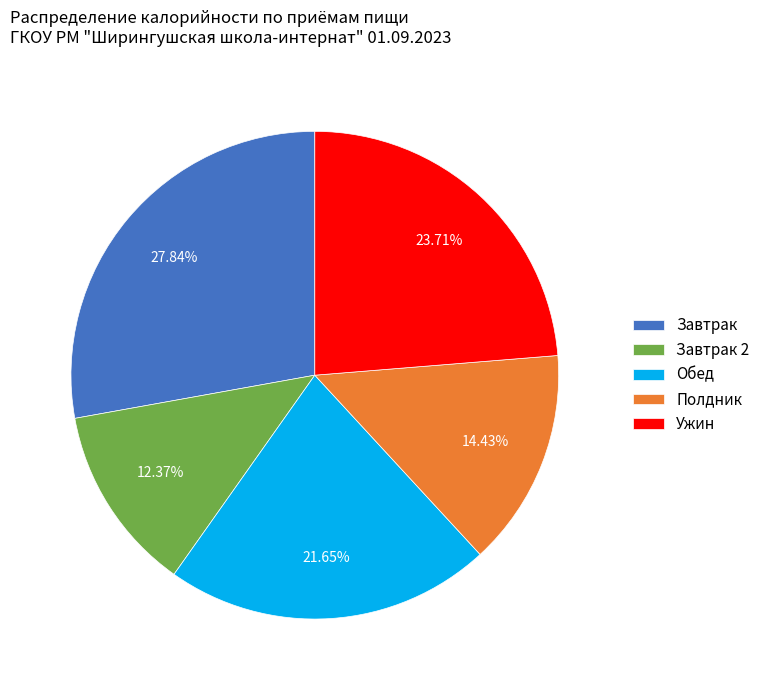

Which slice is the largest?

Завтрак